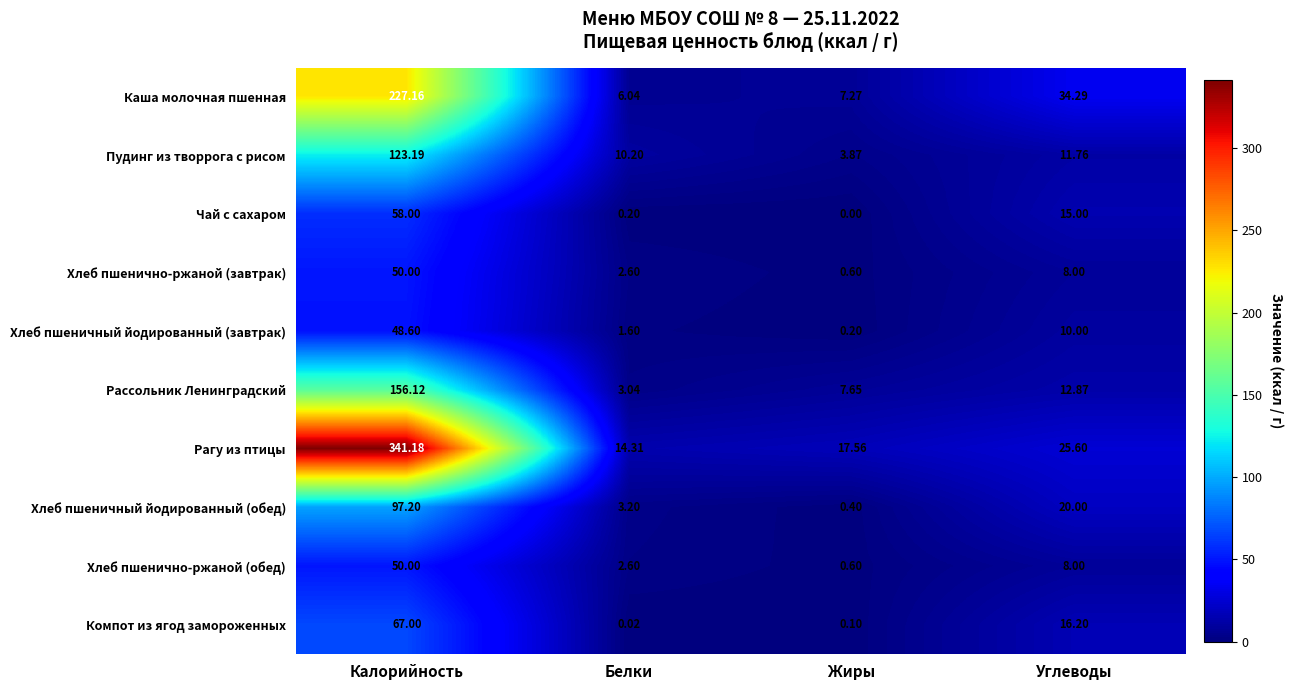

Which series has the largest range (max minus min)?

Рагу из птицы